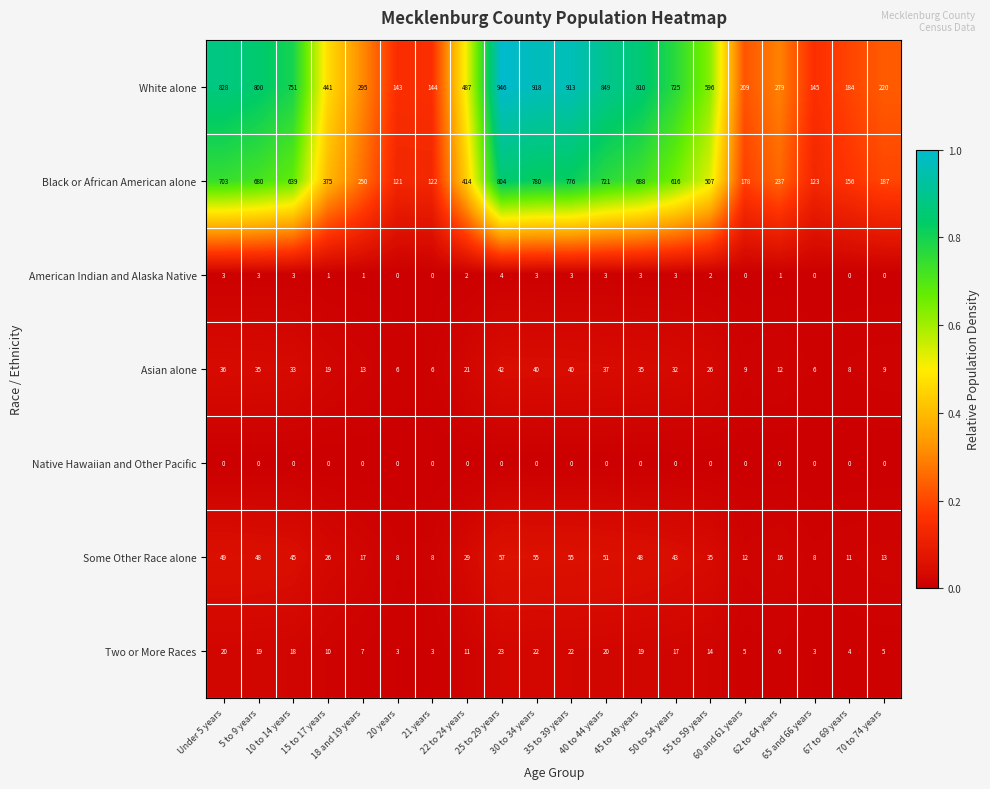

What is the average value of the Asian alone series?

23